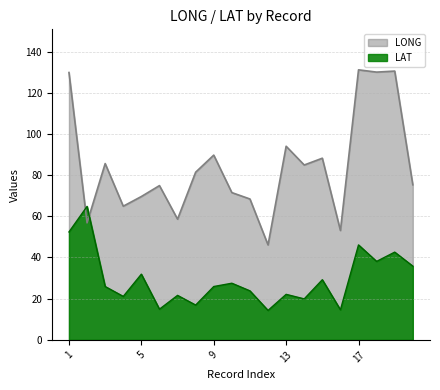

At how many categories does at least one series exceed 124?

4